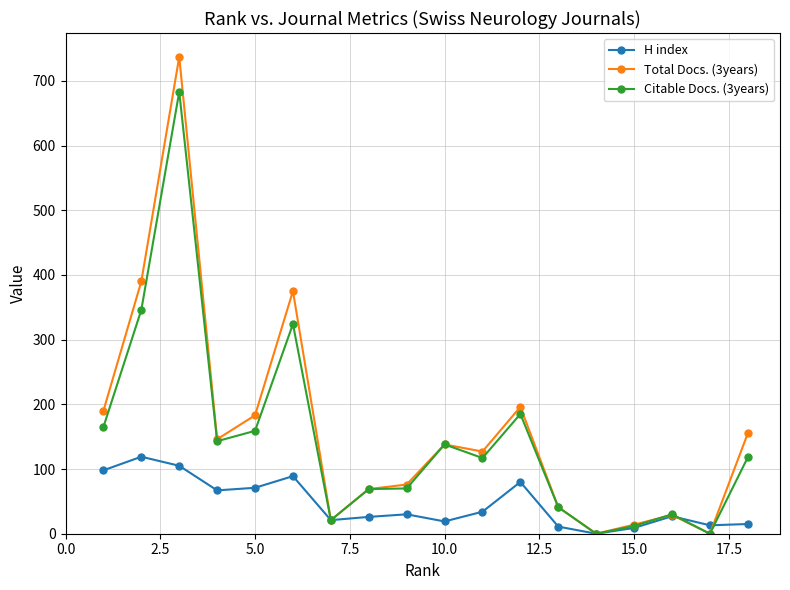

What are all the series names shown in the legend?

H index, Total Docs. (3years), Citable Docs. (3years)